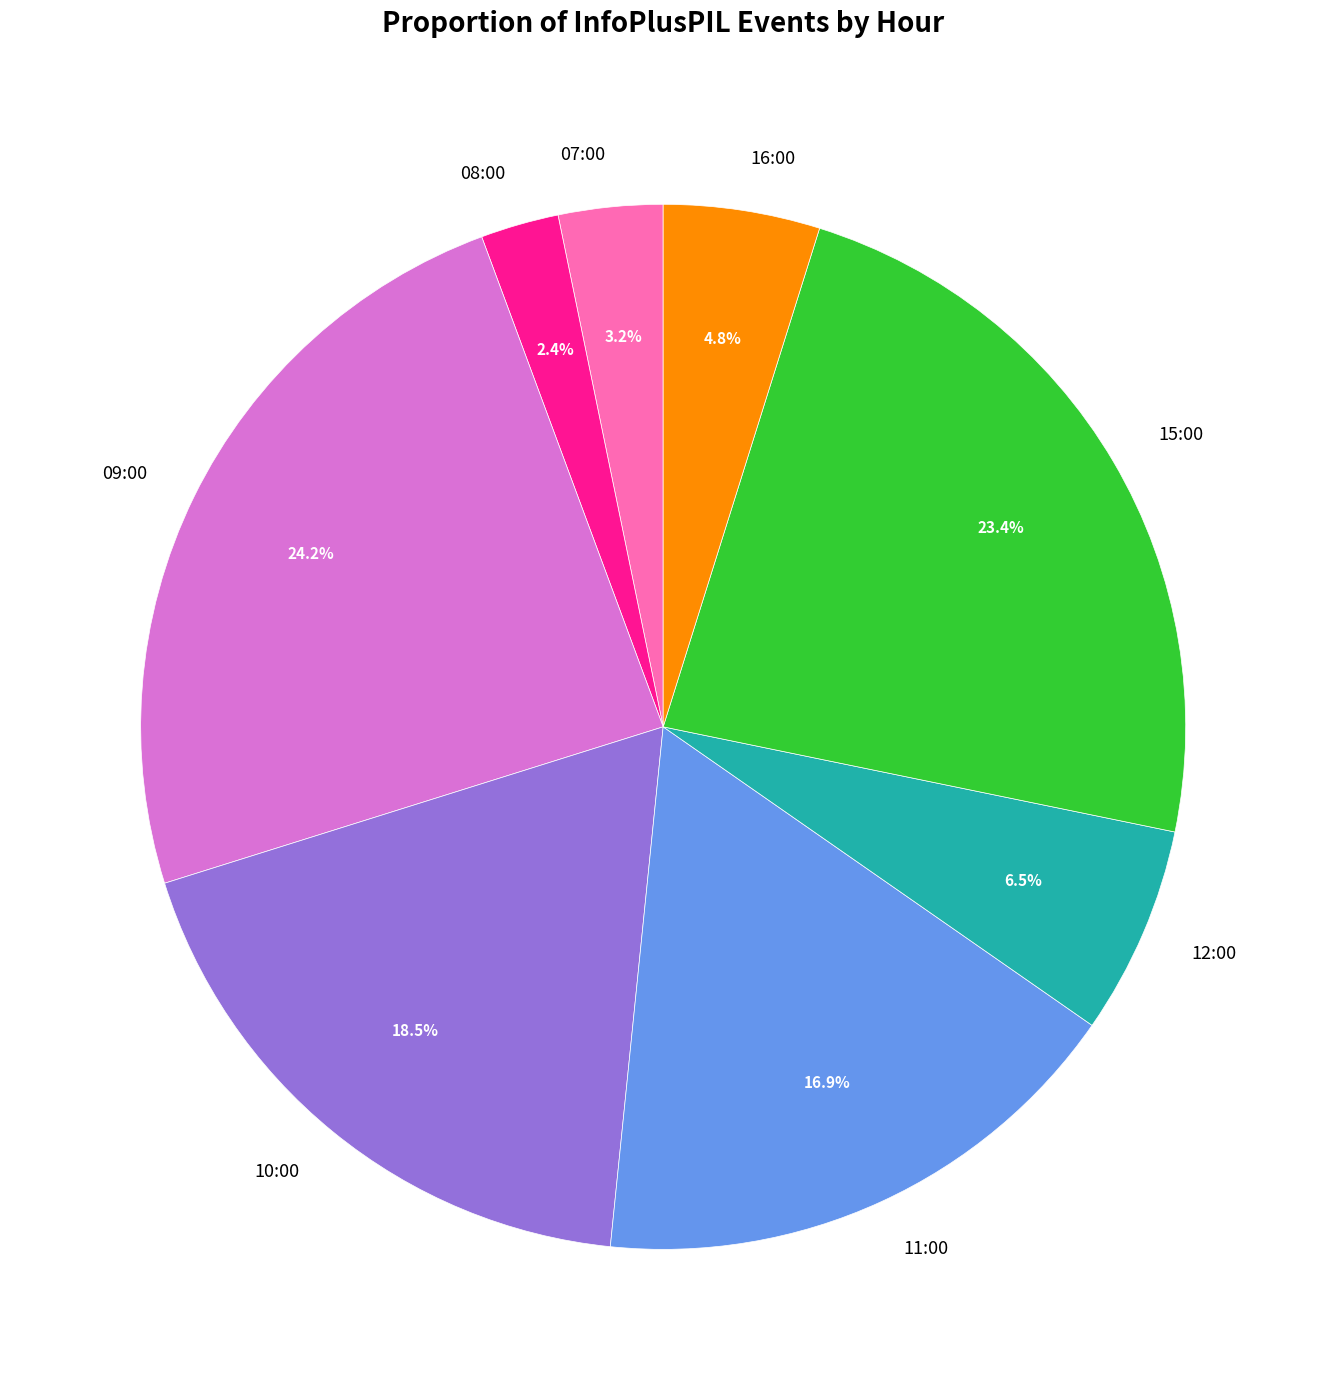

Count the number of slices in the pie.

8